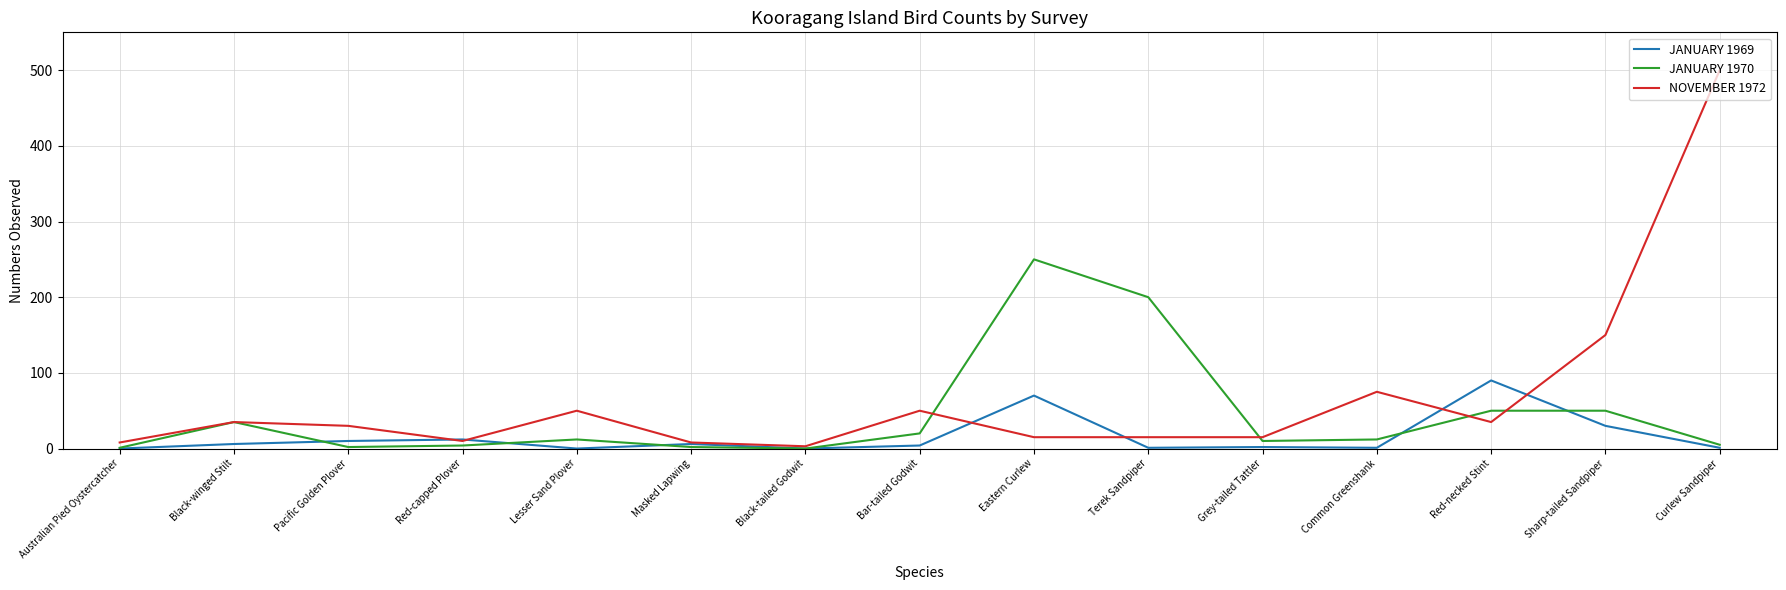

What position from the right is Australian Pied Oystercatcher?

15